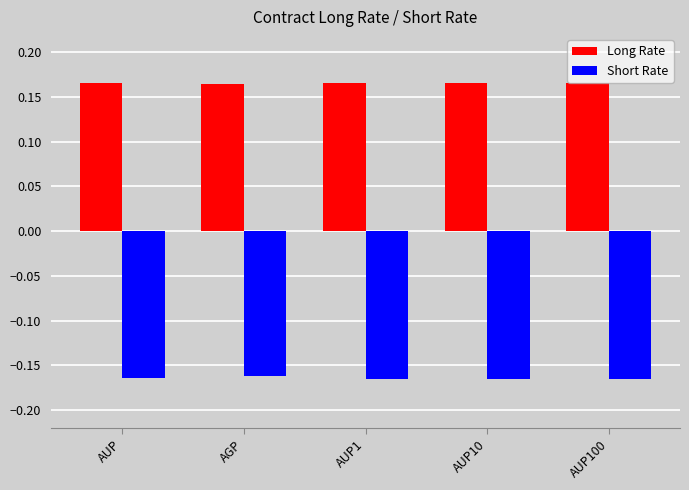

Does the chart contain stacked bars?

No